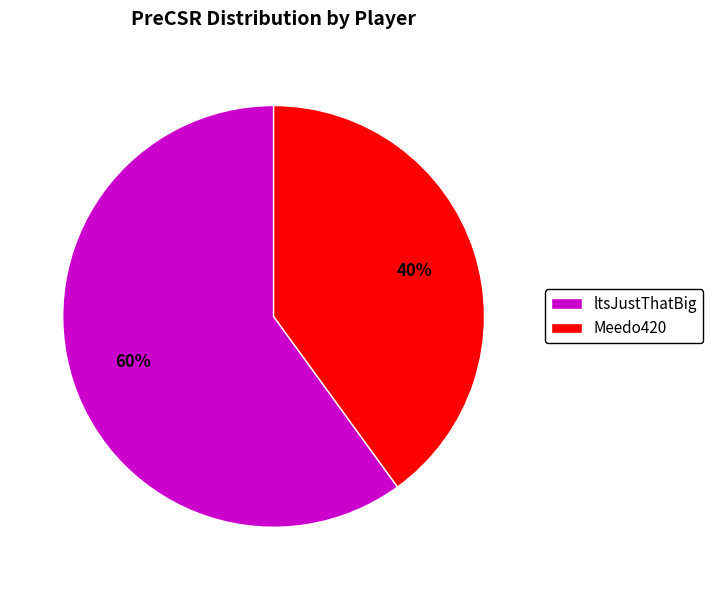

What is the smallest slice in the pie chart?

Meedo420